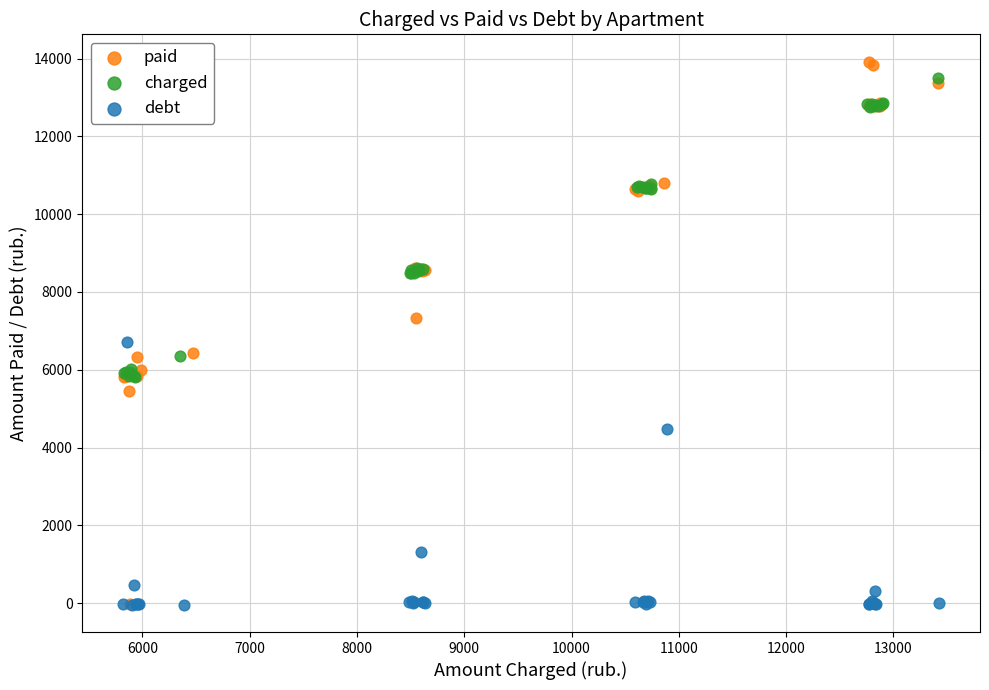

Which series has the largest Y range (max minus min)?

paid